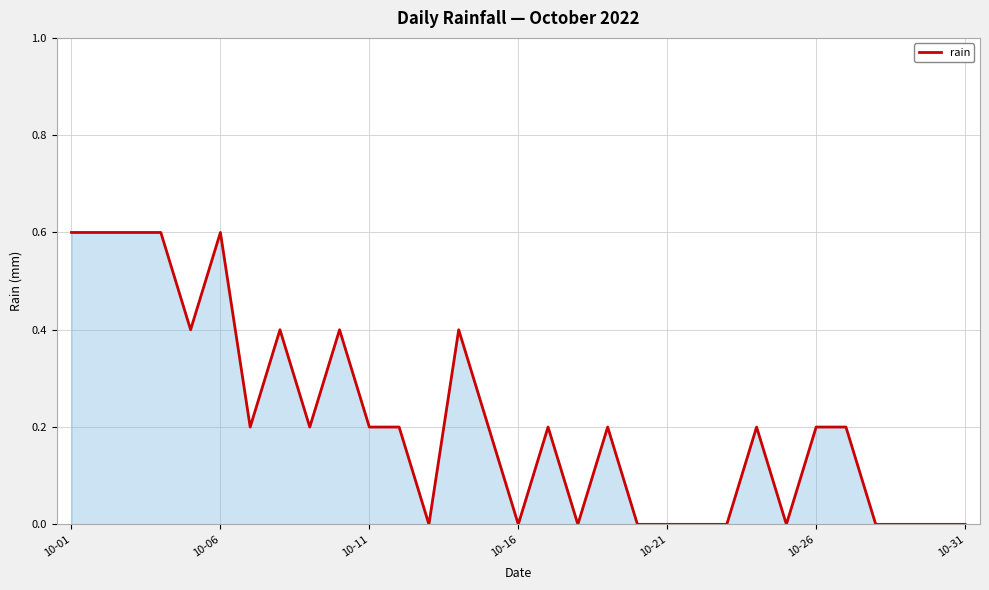

What is the difference between the maximum and minimum values?

0.6